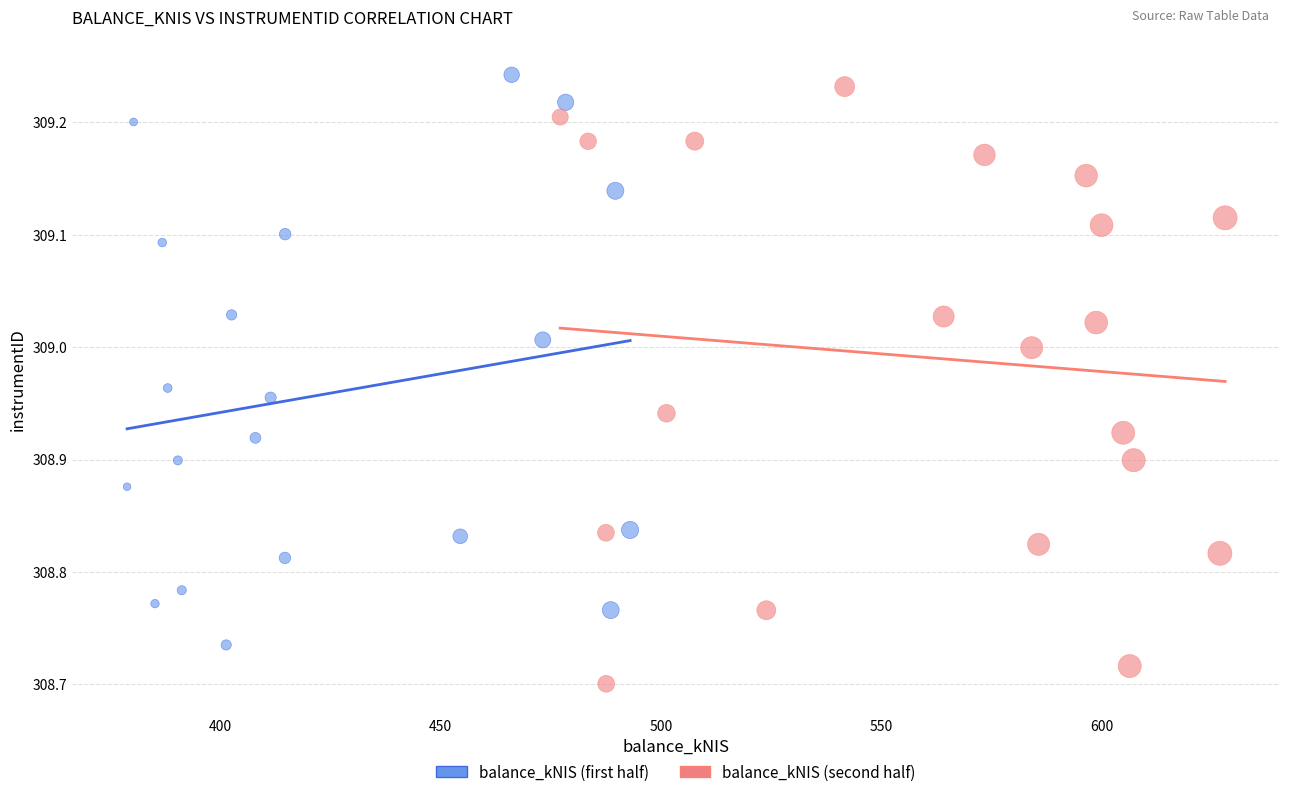

What are all the series names shown in the legend?

balance_kNIS (first half), balance_kNIS (second half)